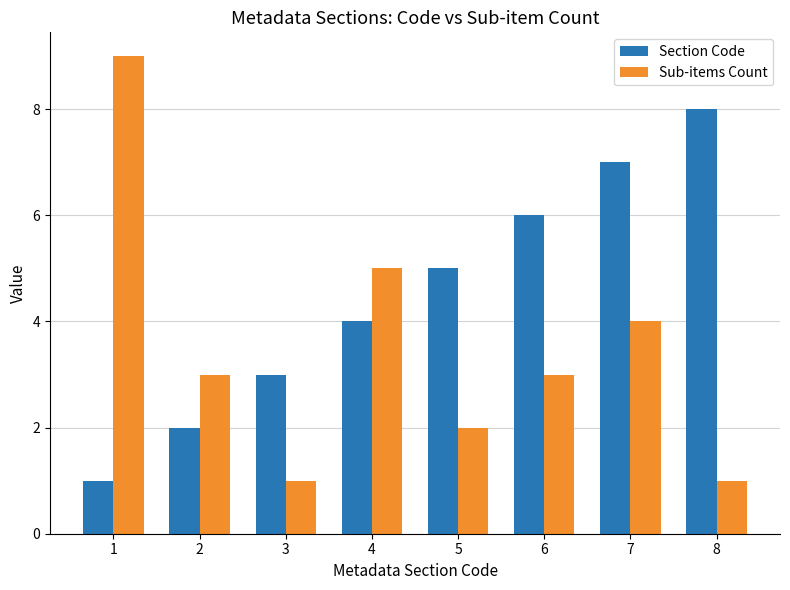

What is the spread (max minus min) of values at 6?

3